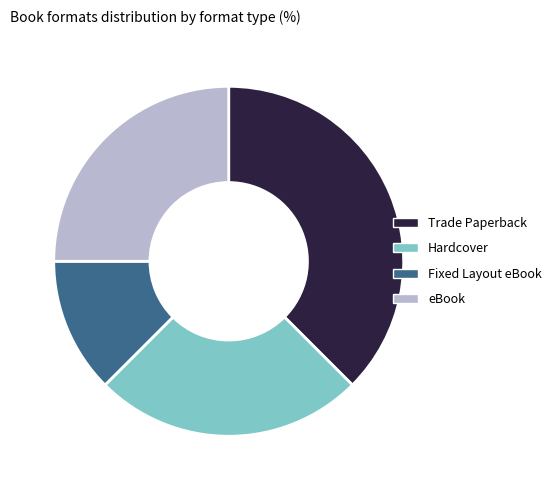

Does Trade Paperback account for over 50% of the chart?

No